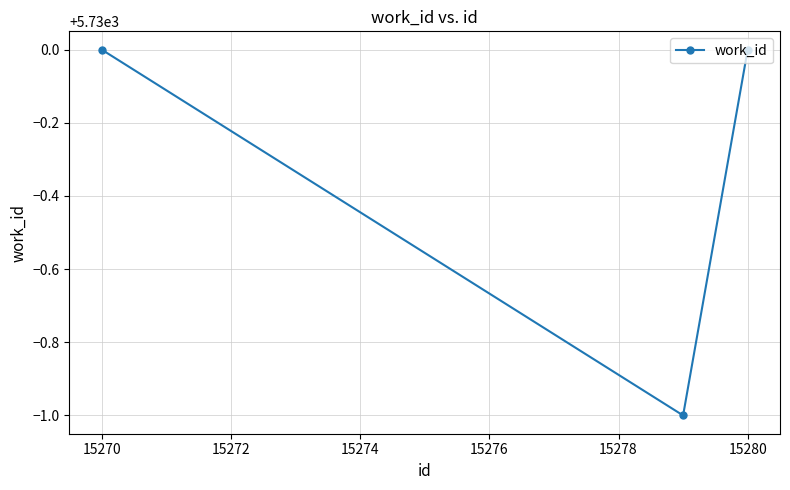

What is the value of the 2nd point from the left?

5729